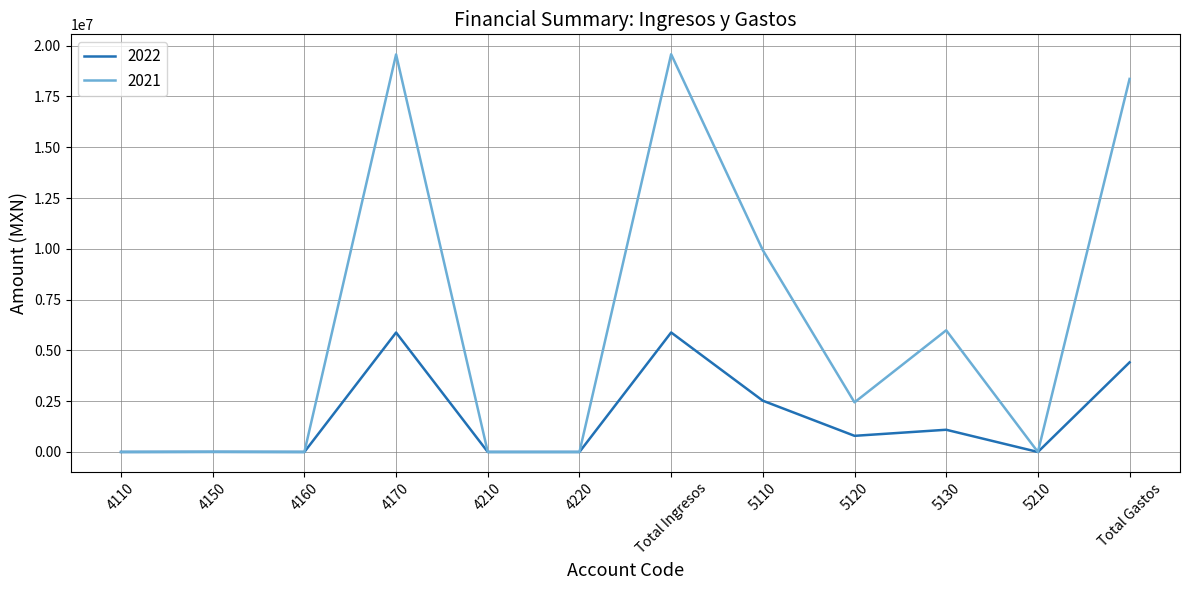

What position from the right is 4110?

12